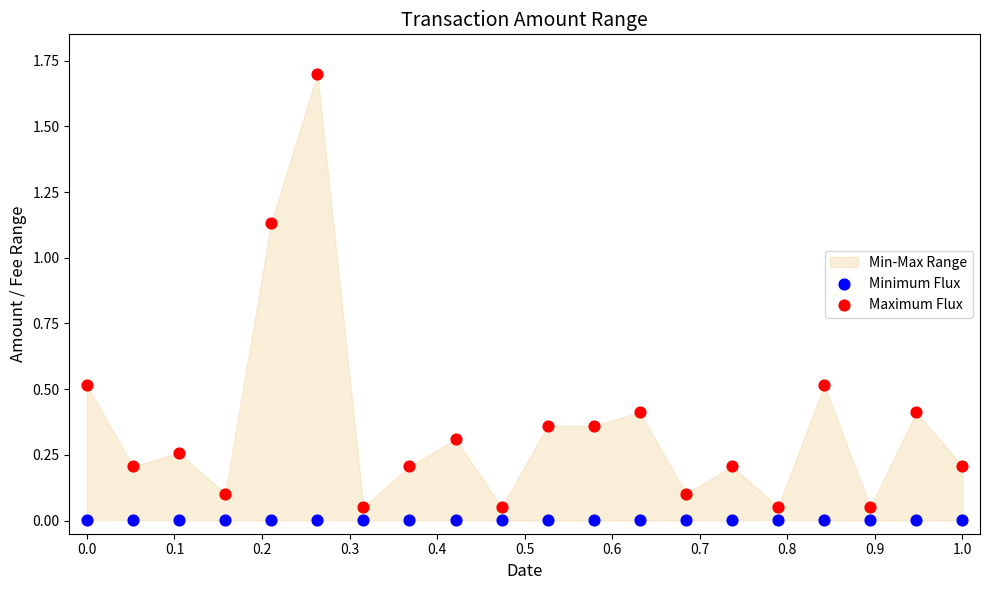

Which series contains the lowest Y value?

Minimum Flux